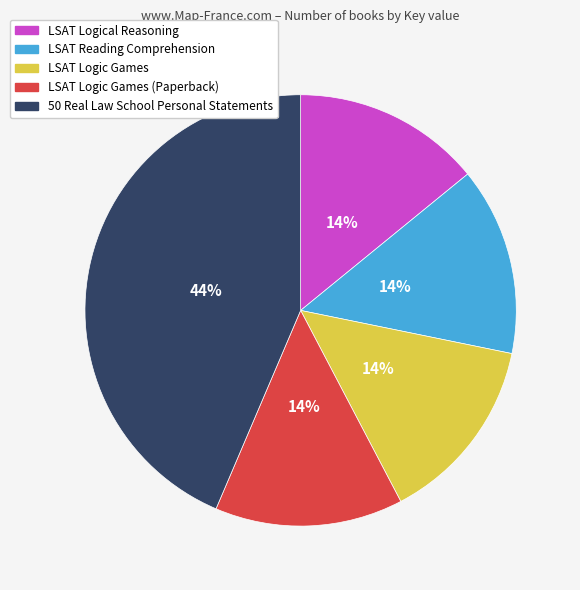

Is there any slice that represents more than half of the pie?

No